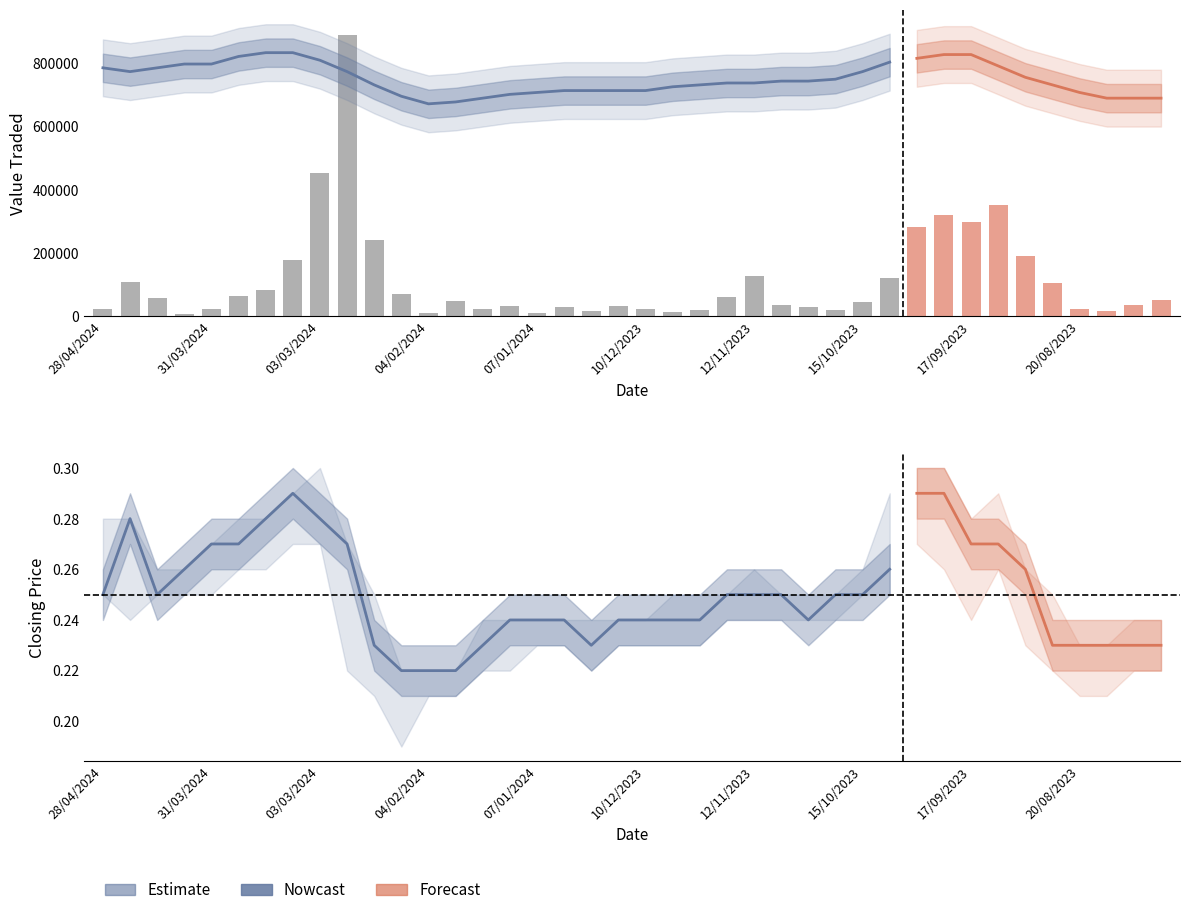

Rank the categories by value from highest to lowest.

25/02/2024, 03/03/2024, 10/09/2023, 24/09/2023, 17/09/2023, 01/10/2023, 18/02/2024, 03/09/2023, 10/03/2024, 12/11/2023, 08/10/2023, 21/04/2024, 27/08/2023, 17/03/2024, 11/02/2024, 24/03/2024, 19/11/2023, 14/04/2024, 30/07/2023, 28/01/2024, 15/10/2023, 06/08/2023, 05/11/2023, 17/12/2023, 14/01/2024, 29/10/2023, 31/12/2023, 20/08/2023, 28/04/2024, 21/01/2024, 31/03/2024, 10/12/2023, 26/11/2023, 22/10/2023, 24/12/2023, 13/08/2023, 03/12/2023, 07/01/2024, 04/02/2024, 07/04/2024